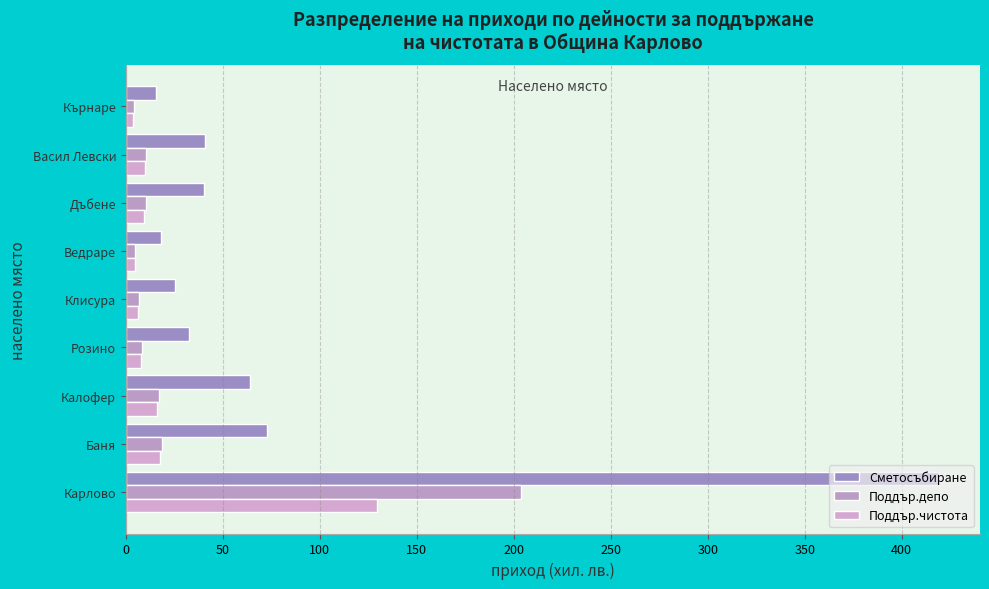

How many values in the Сметосъбиране series exceed 40?

5